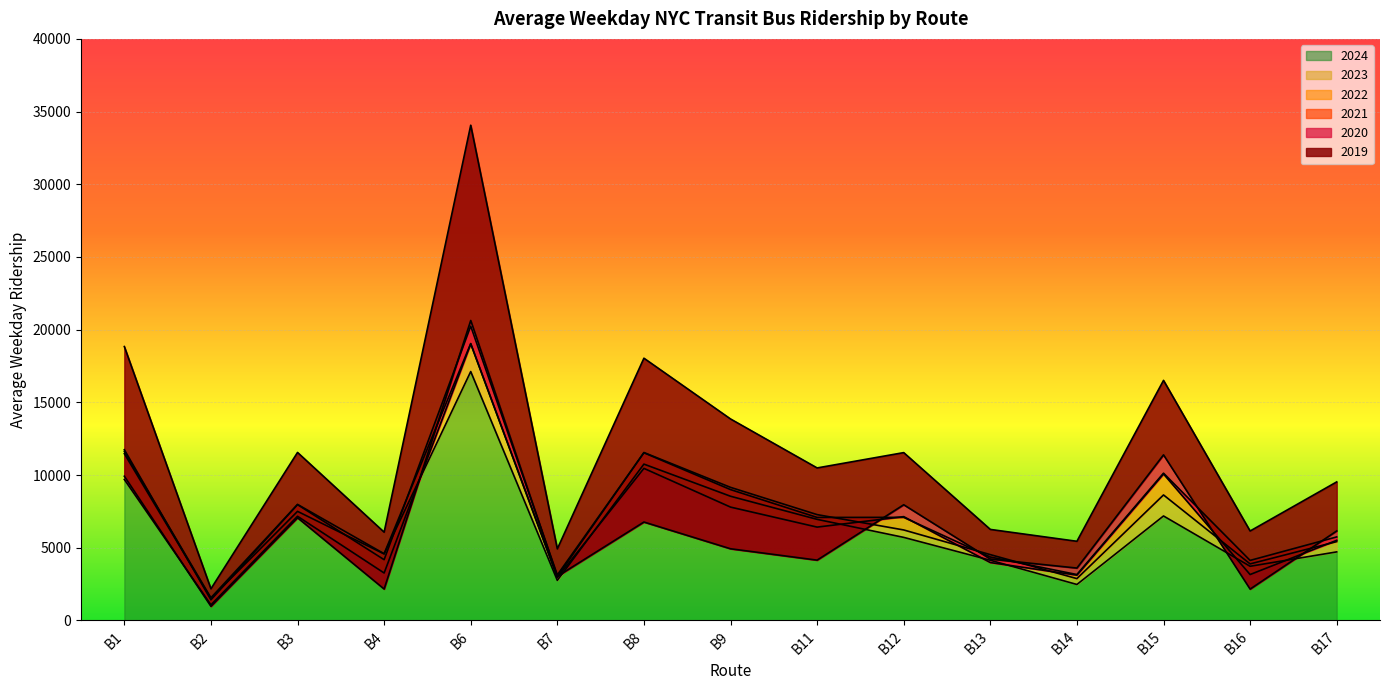

What value does the 2022 series have at B8?

11531.6